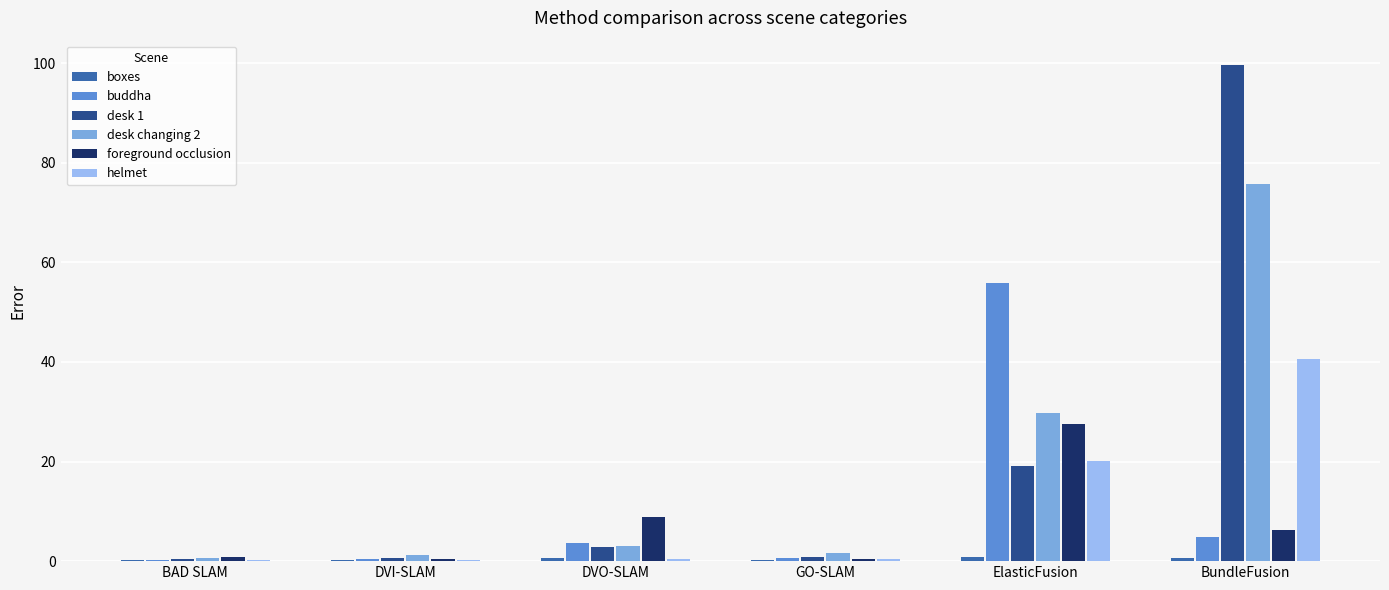

Is it true that desk changing 2 equals 29.7 at ElasticFusion?

True